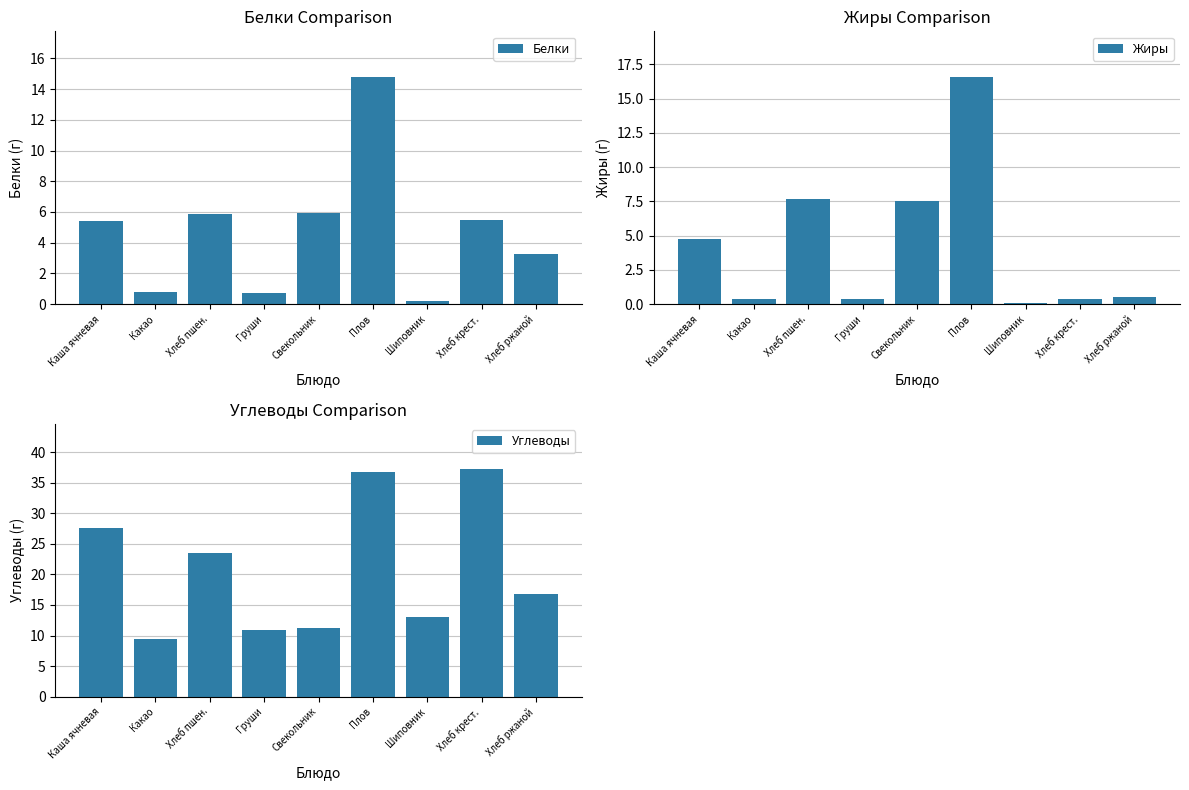

At which category is the sum across all series the highest?

Плов